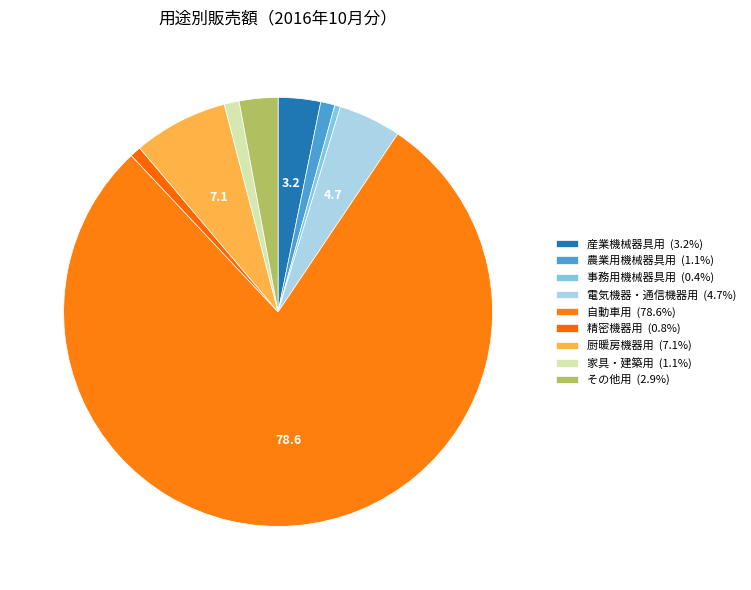

How many slices are in this pie chart?

9